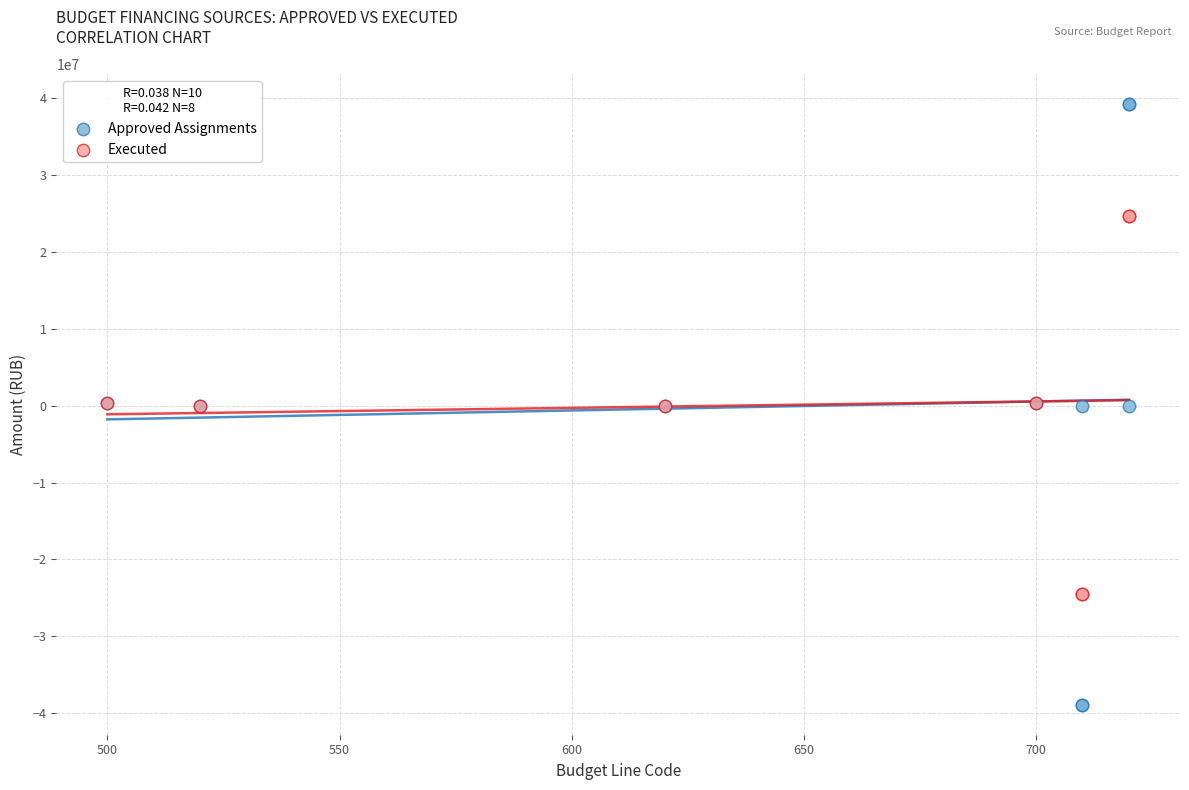

Which series reaches the maximum Y coordinate?

Approved Assignments